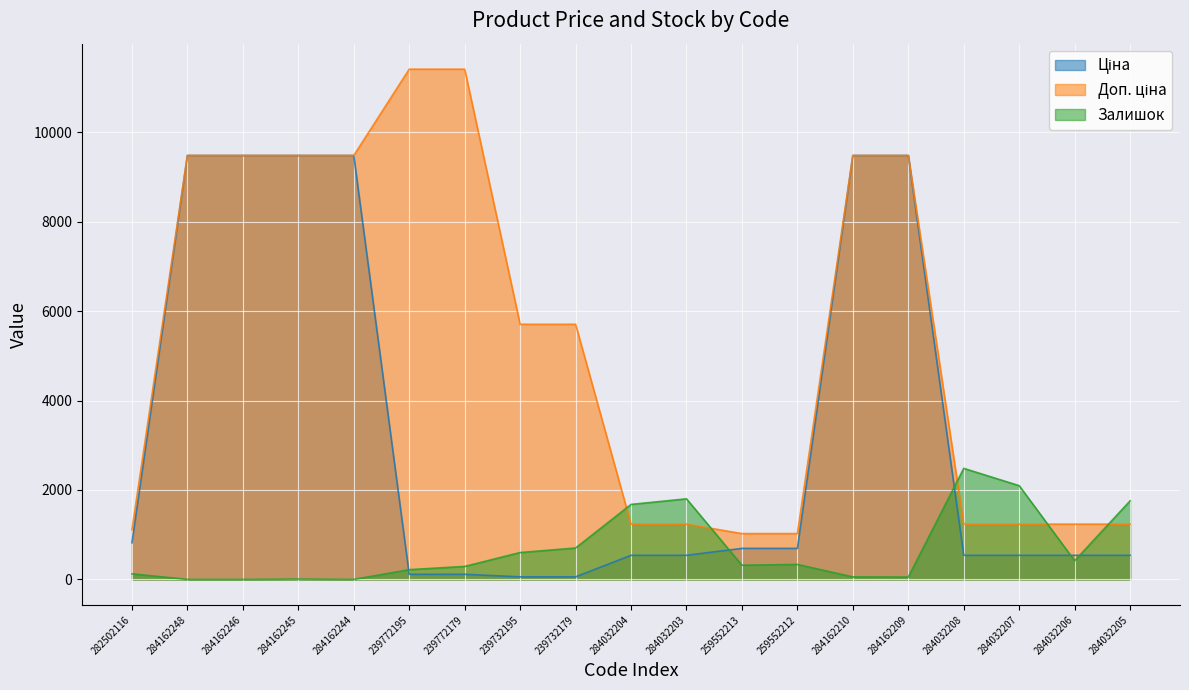

What is the sum of all Ціна values?

62662.7